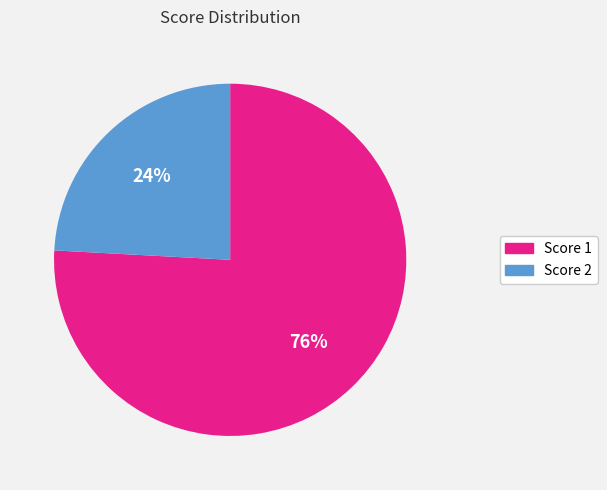

Is there any slice that represents more than half of the pie?

Yes